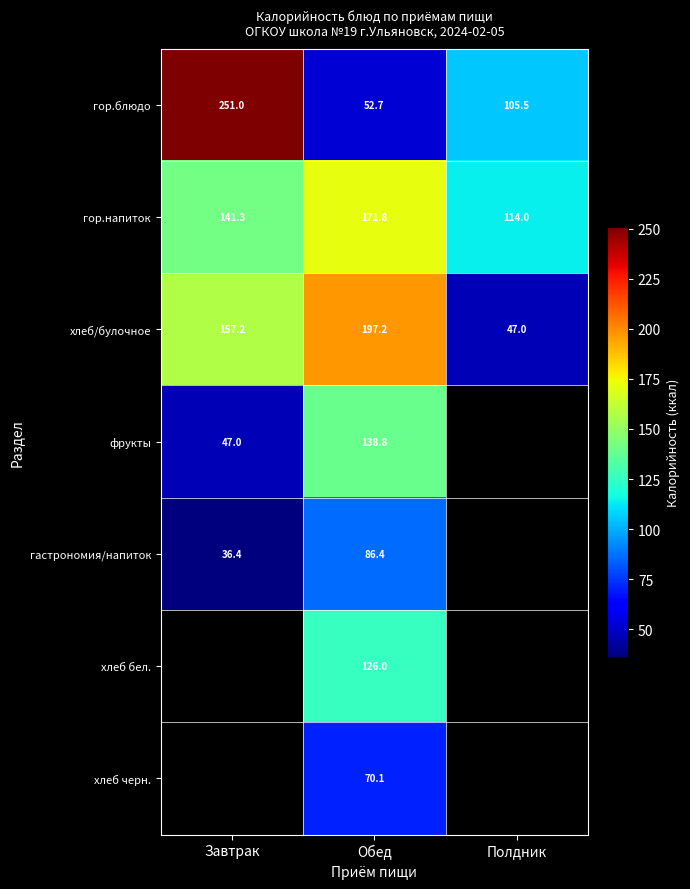

Which has a higher value, Завтрак or Обед?

Завтрак